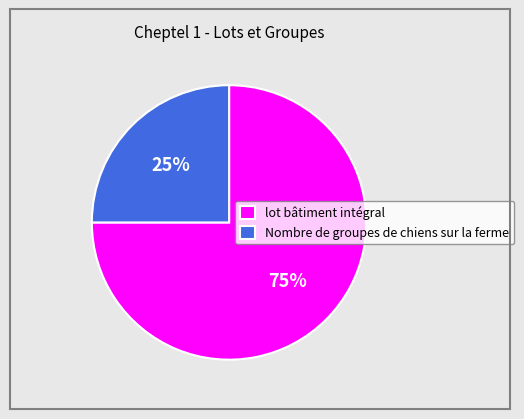

To the nearest percent, what is the average slice percentage?

50%